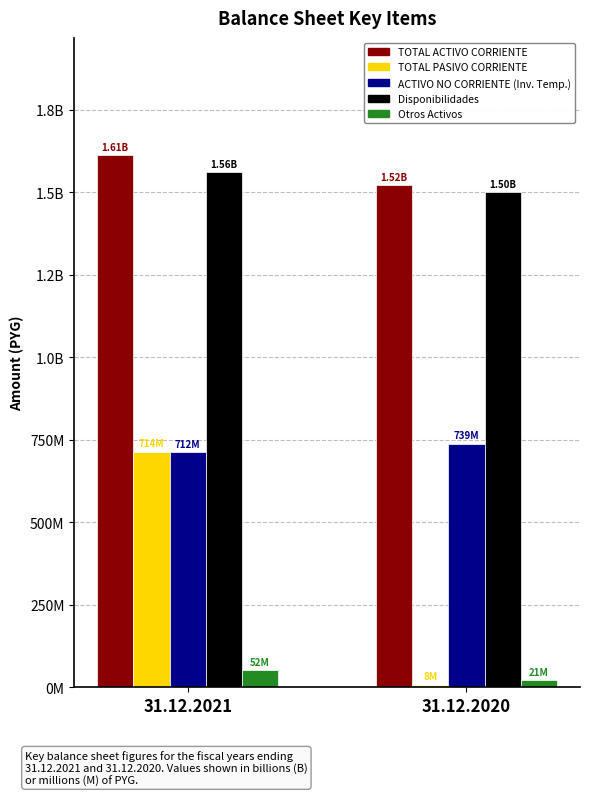

Are the bars grouped side by side (vs. stacked)?

Yes